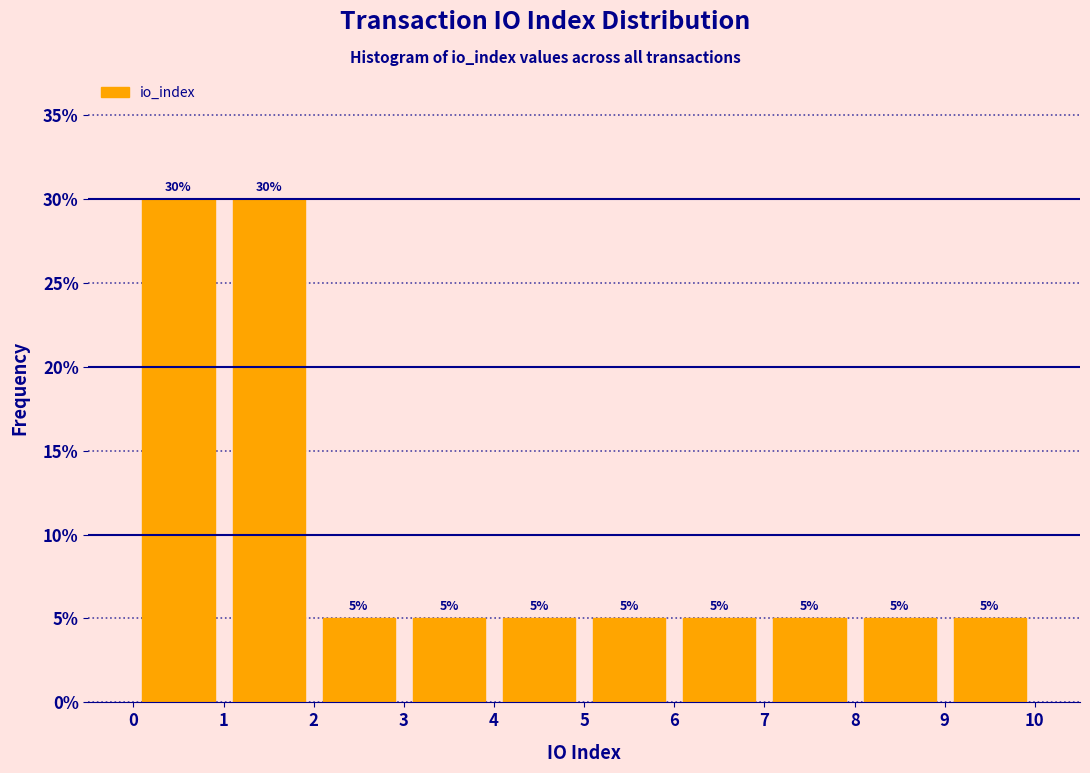

Reading left to right, transcribe this chart: for each bar, give the range it covers on the x-axis and its height.

0 to 1: 30
1 to 2: 30
2 to 3: 5
3 to 4: 5
4 to 5: 5
5 to 6: 5
6 to 7: 5
7 to 8: 5
8 to 9: 5
9 to 10: 5